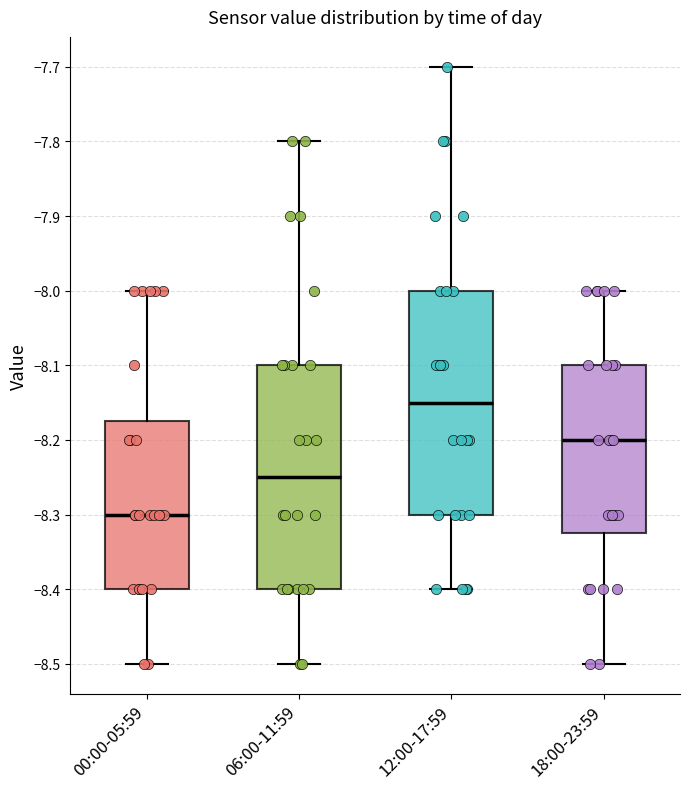

Where is the lower edge of the box for 00:00-05:59 on the y-axis? The values are not printed on the chart, so give them approximately, as read against the axis.

-8.40